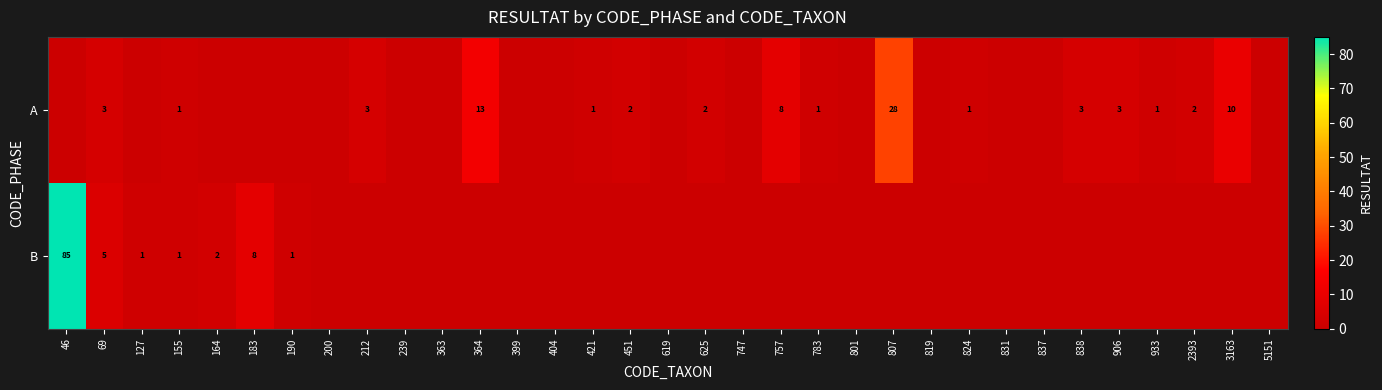

True or false: A has a value of 38 at 807.

False